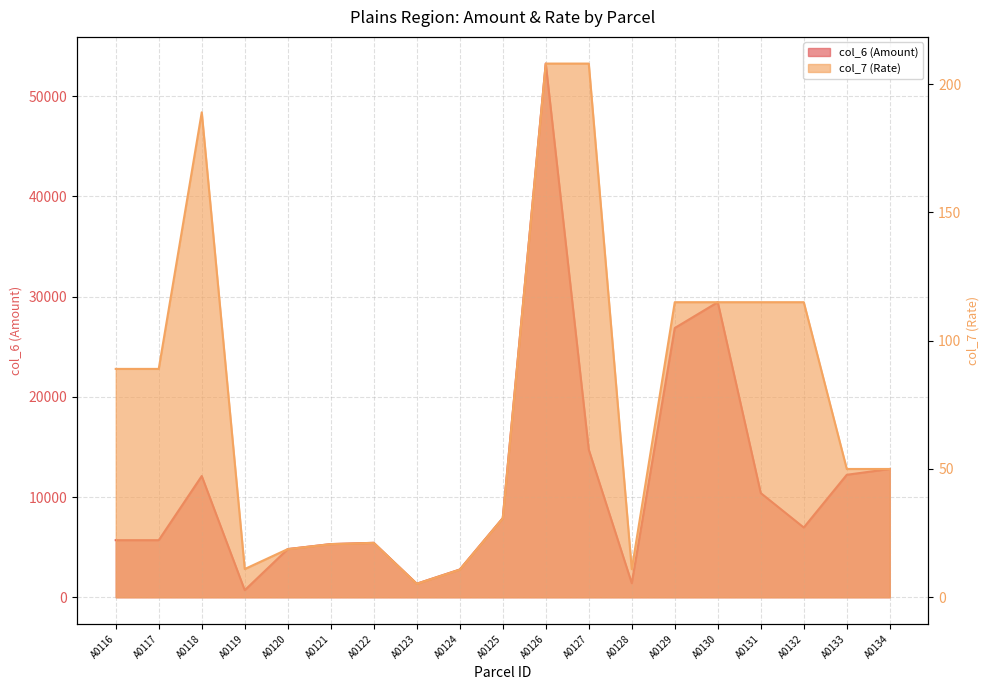

At how many categories does at least one series exceed 44299?

1